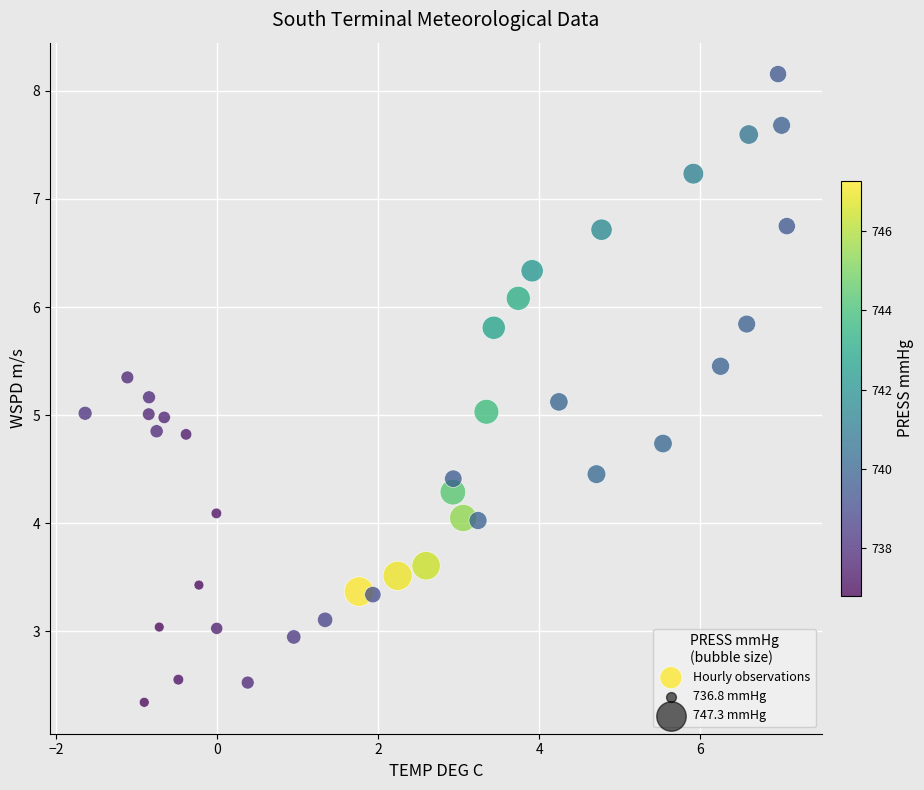

What is the range of Y values (max minus min)?

5.8